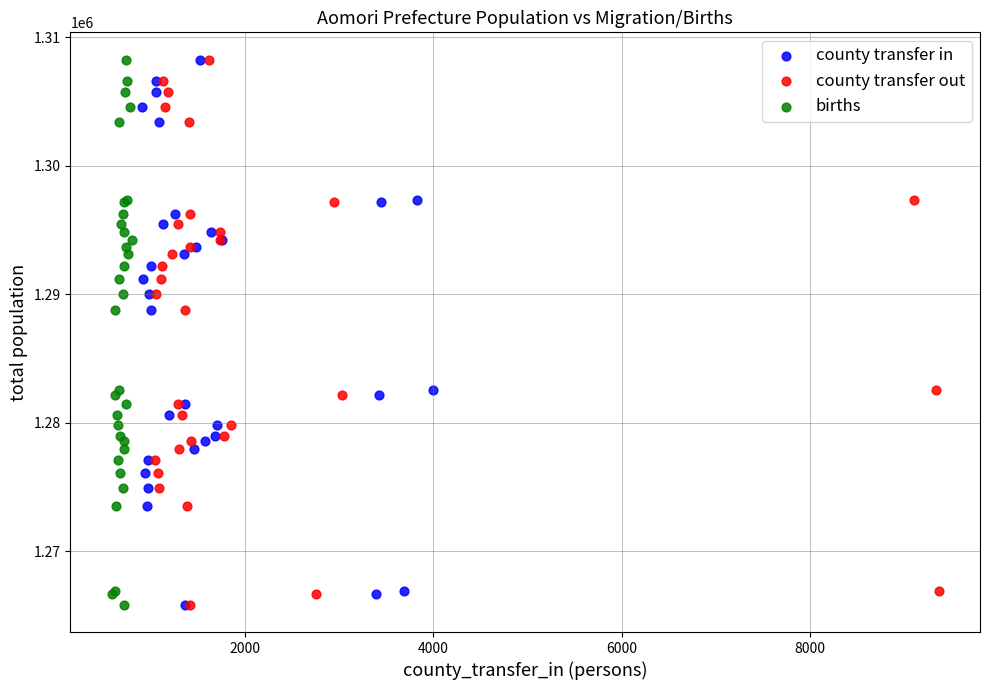

What are all the series names shown in the legend?

county transfer in, county transfer out, births